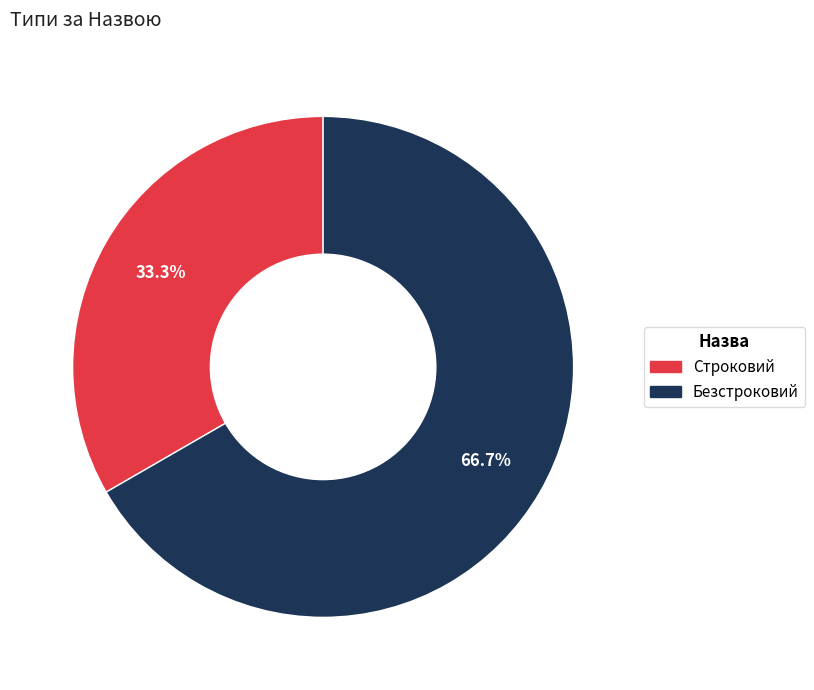

The Строковий slice represents 33% of the pie. True or false?

True